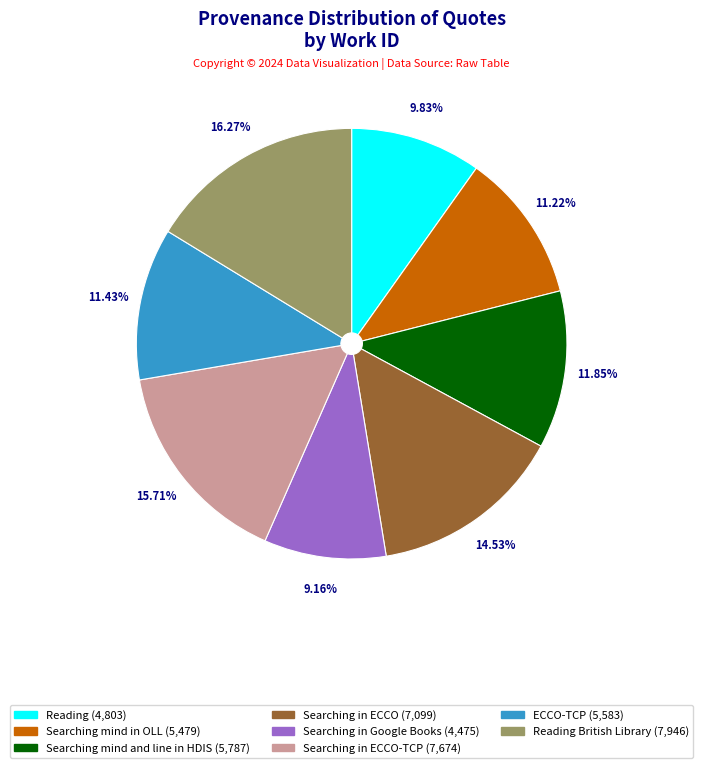

Does any single category account for the majority?

No